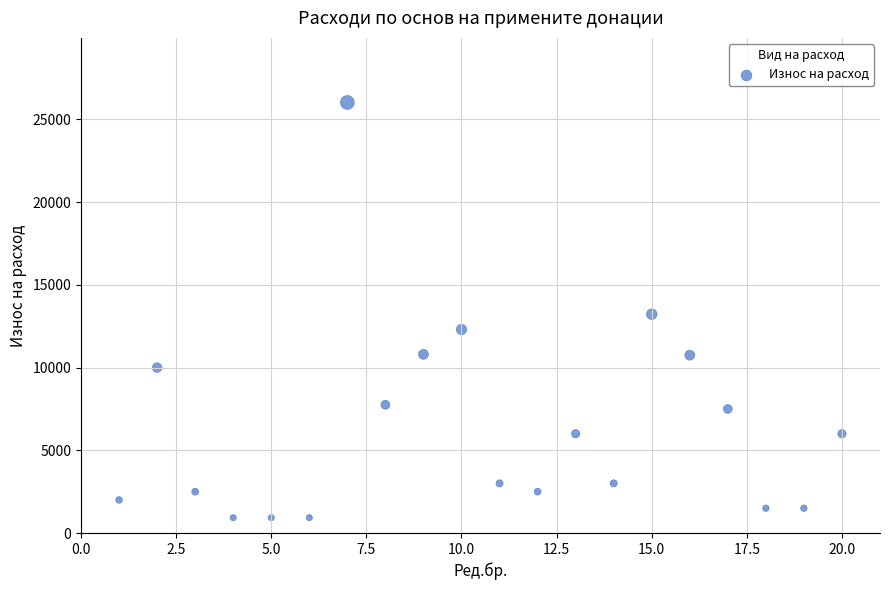

What is the range of Y values (max minus min)?

25100